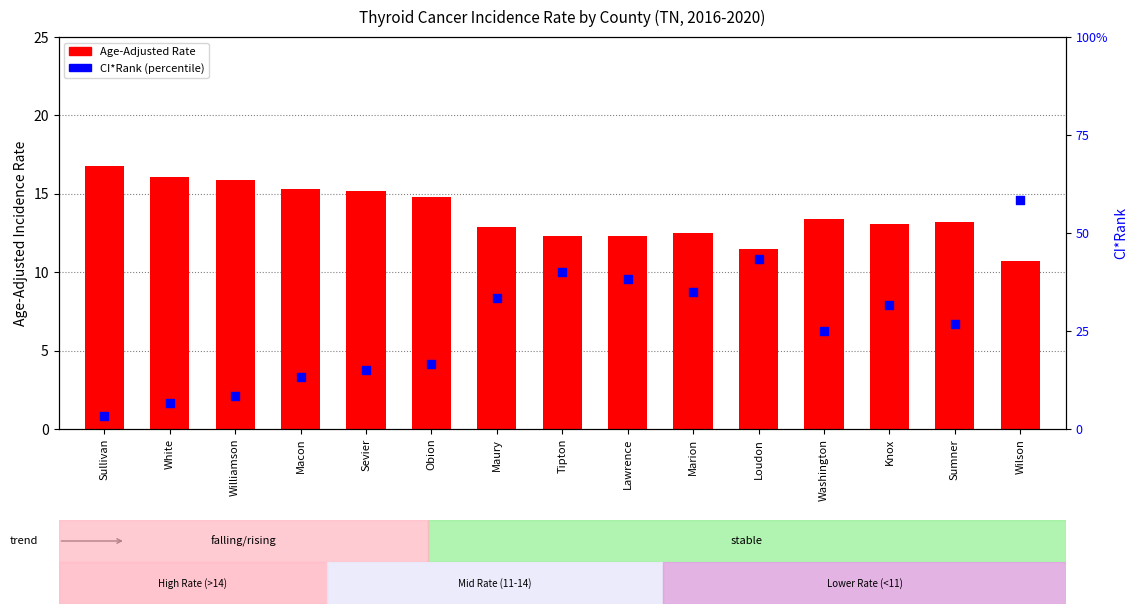

Which series contains the highest Y value?

CI*Rank